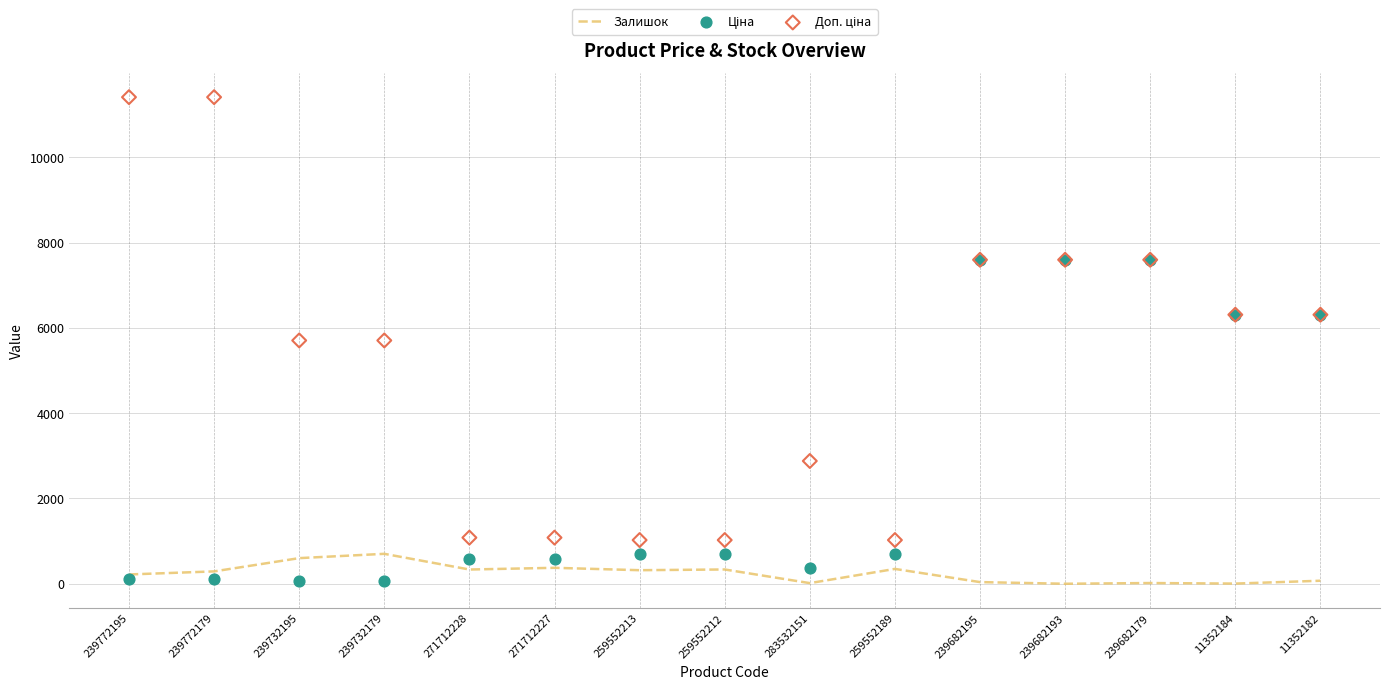

What is the total value across all series at 239732195?

6363.1